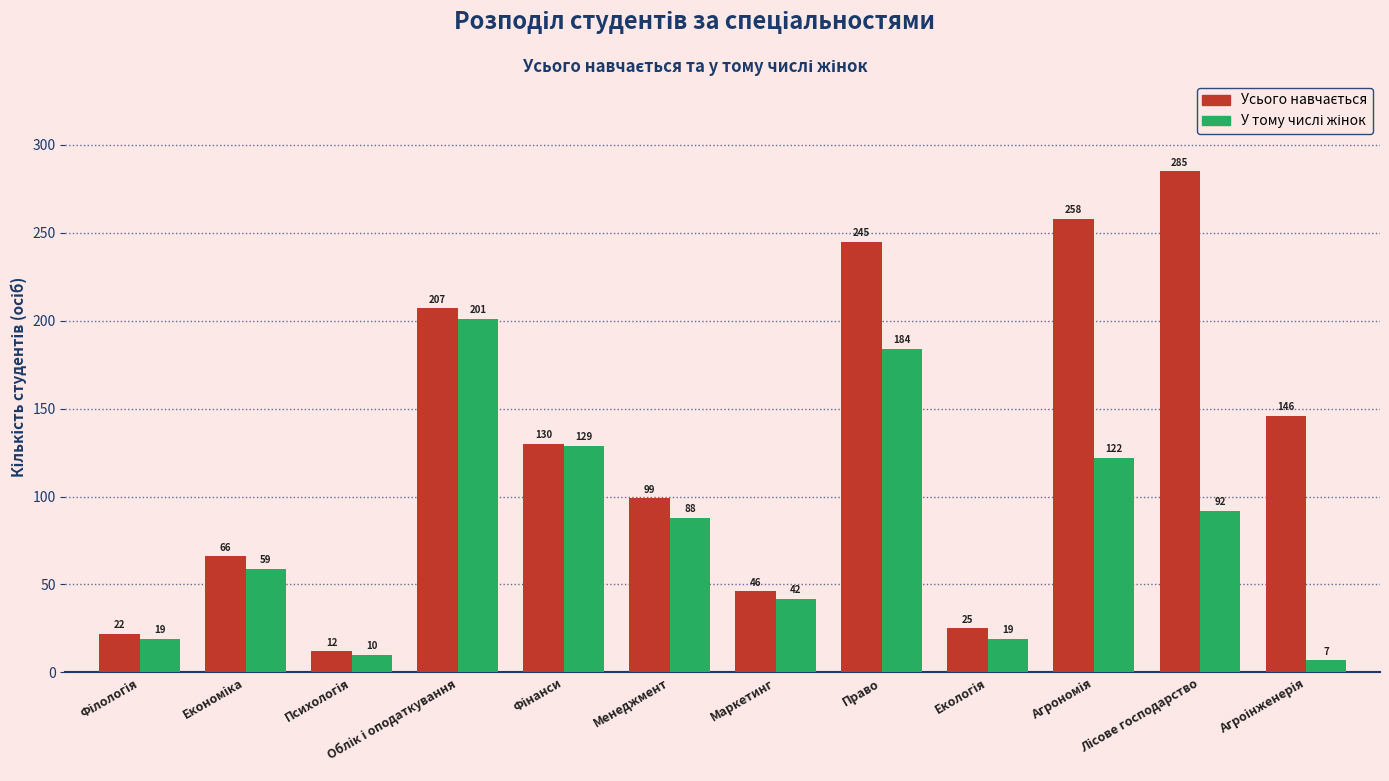

At which category is the sum across all series the highest?

Право